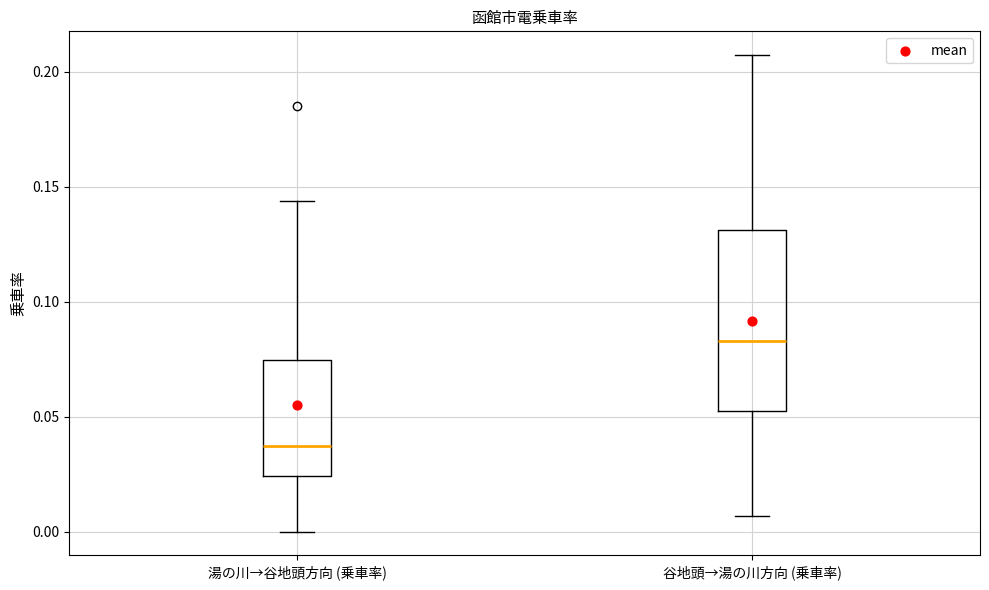

Which box's median line is the highest?

谷地頭→湯の川方向 (乗車率)